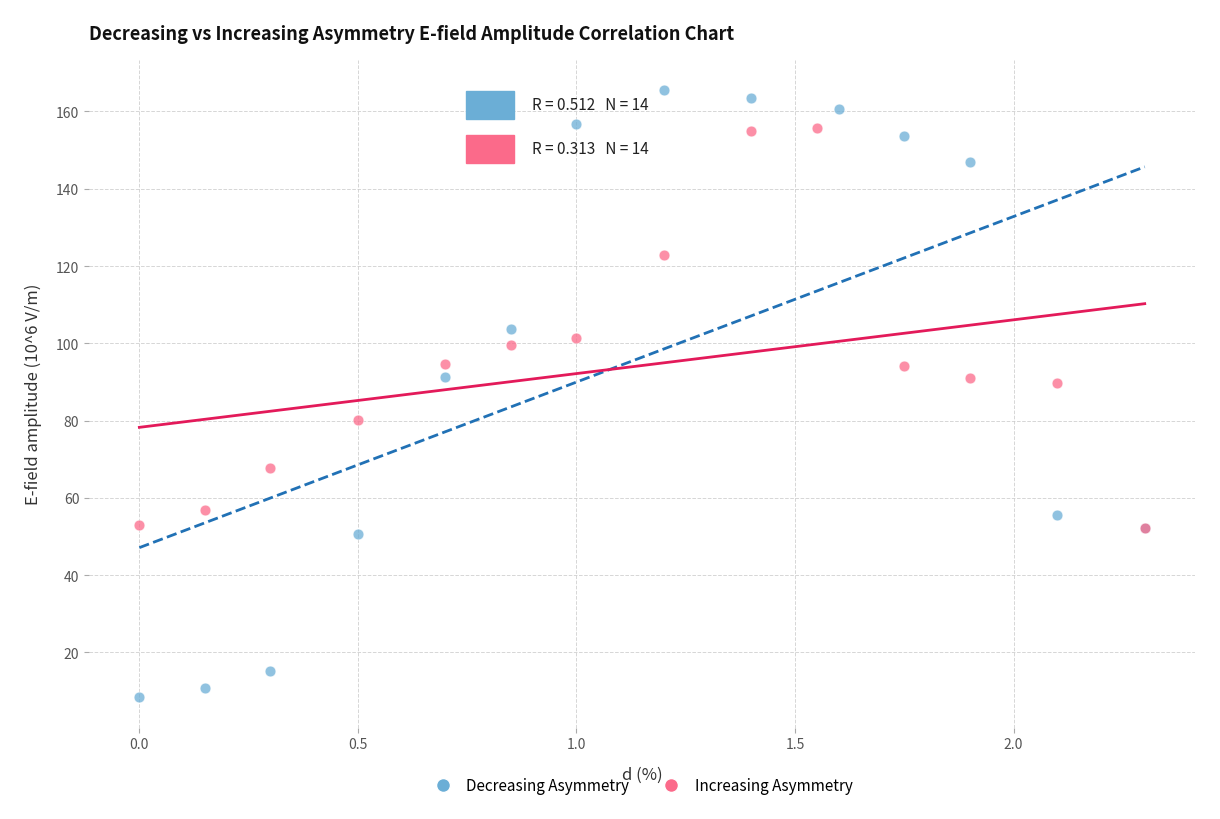

Which series reaches the maximum Y coordinate?

Decreasing Asymmetry